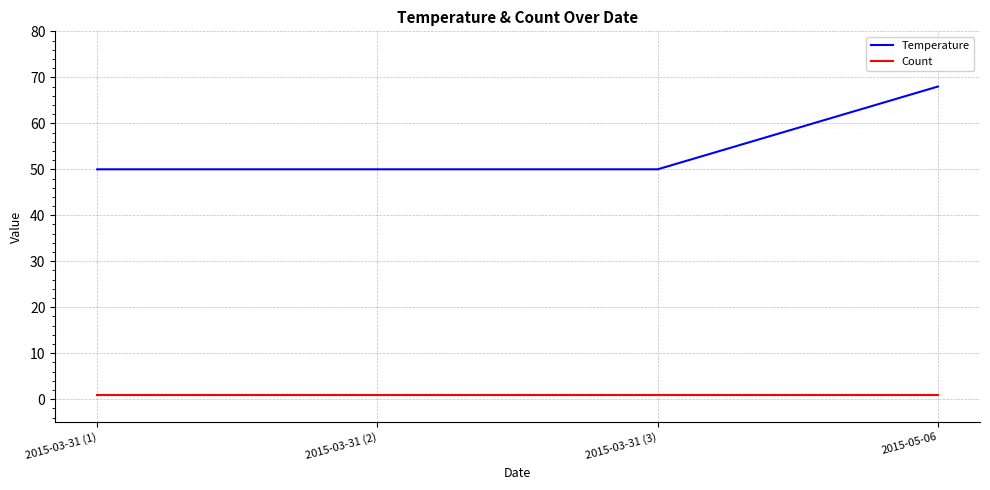

List the series in order of their overall mean, lowest first.

Count, Temperature